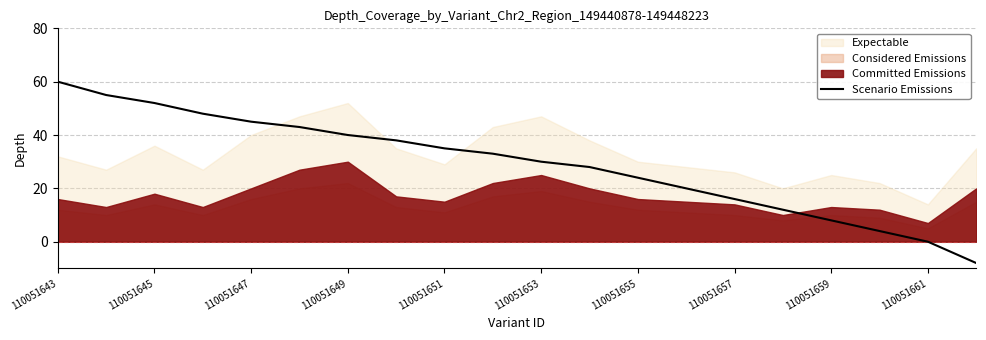

What is the sum of the values at 15 and 19?

4